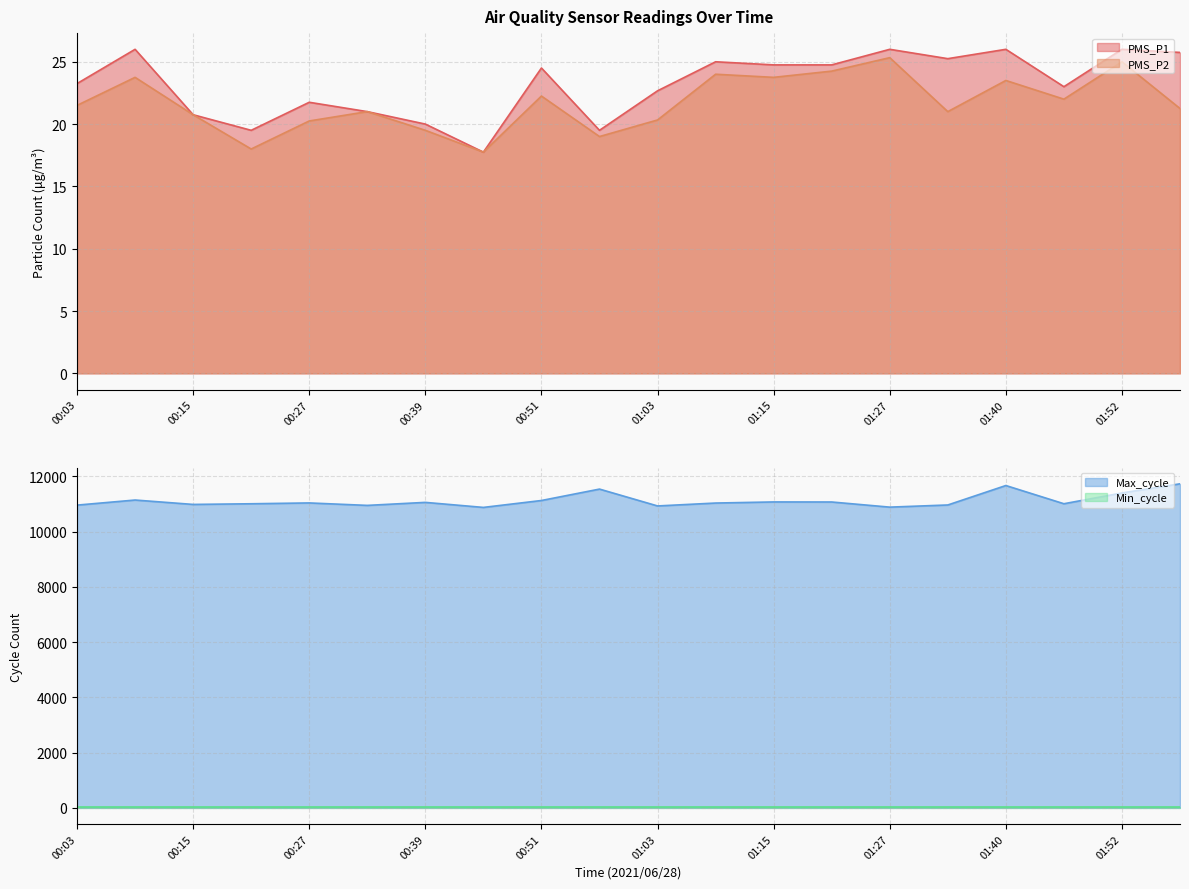

Where is Max_cycle nearest to the value 11299?

01:52